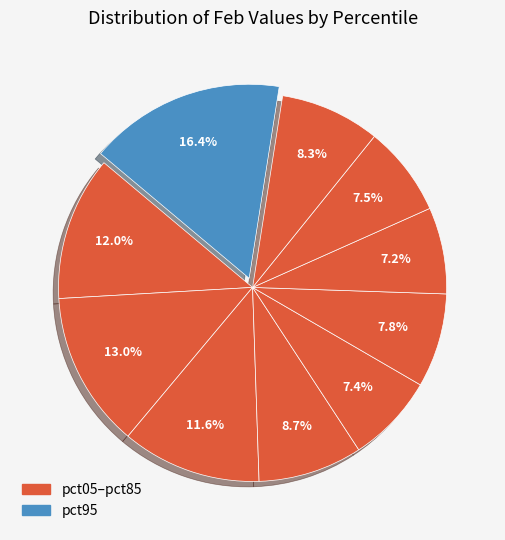

Is there a majority slice in this chart?

No